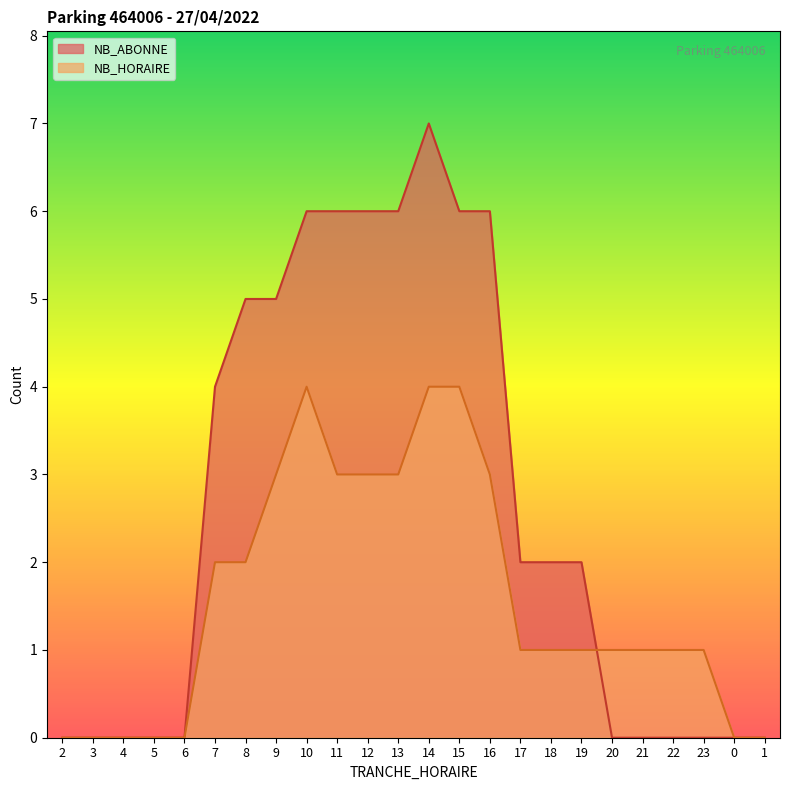

What is the label of the 5th point from the right?

21